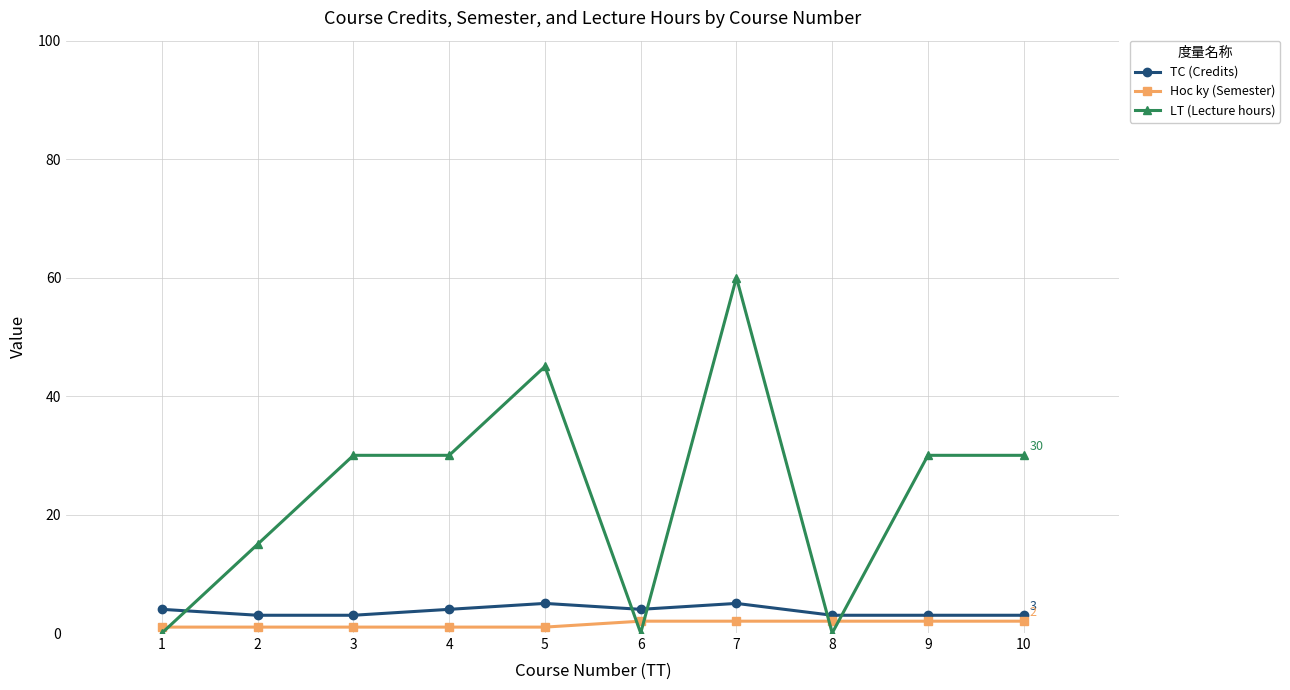

What is the sum of all LT (Lecture hours) values?

240